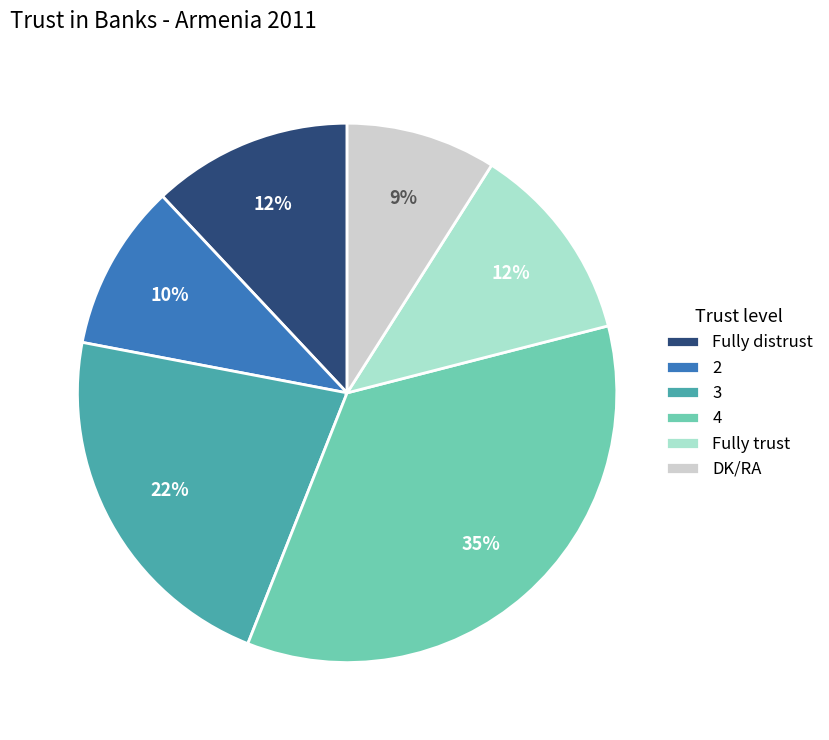

Is the sum of 4 and 3 greater than half?

Yes